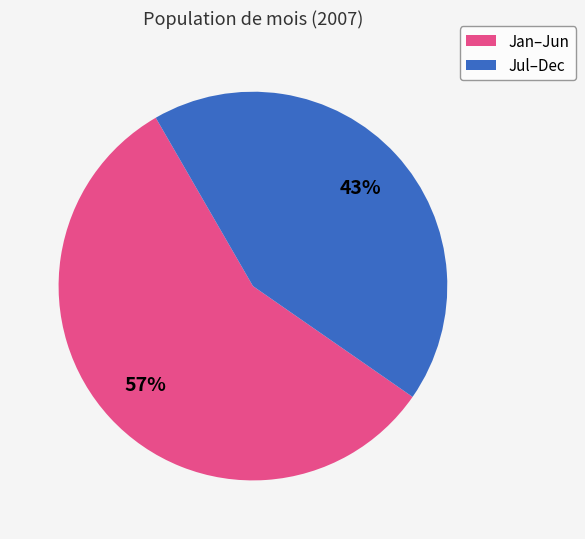

To the nearest percent, what is the average slice percentage?

50%